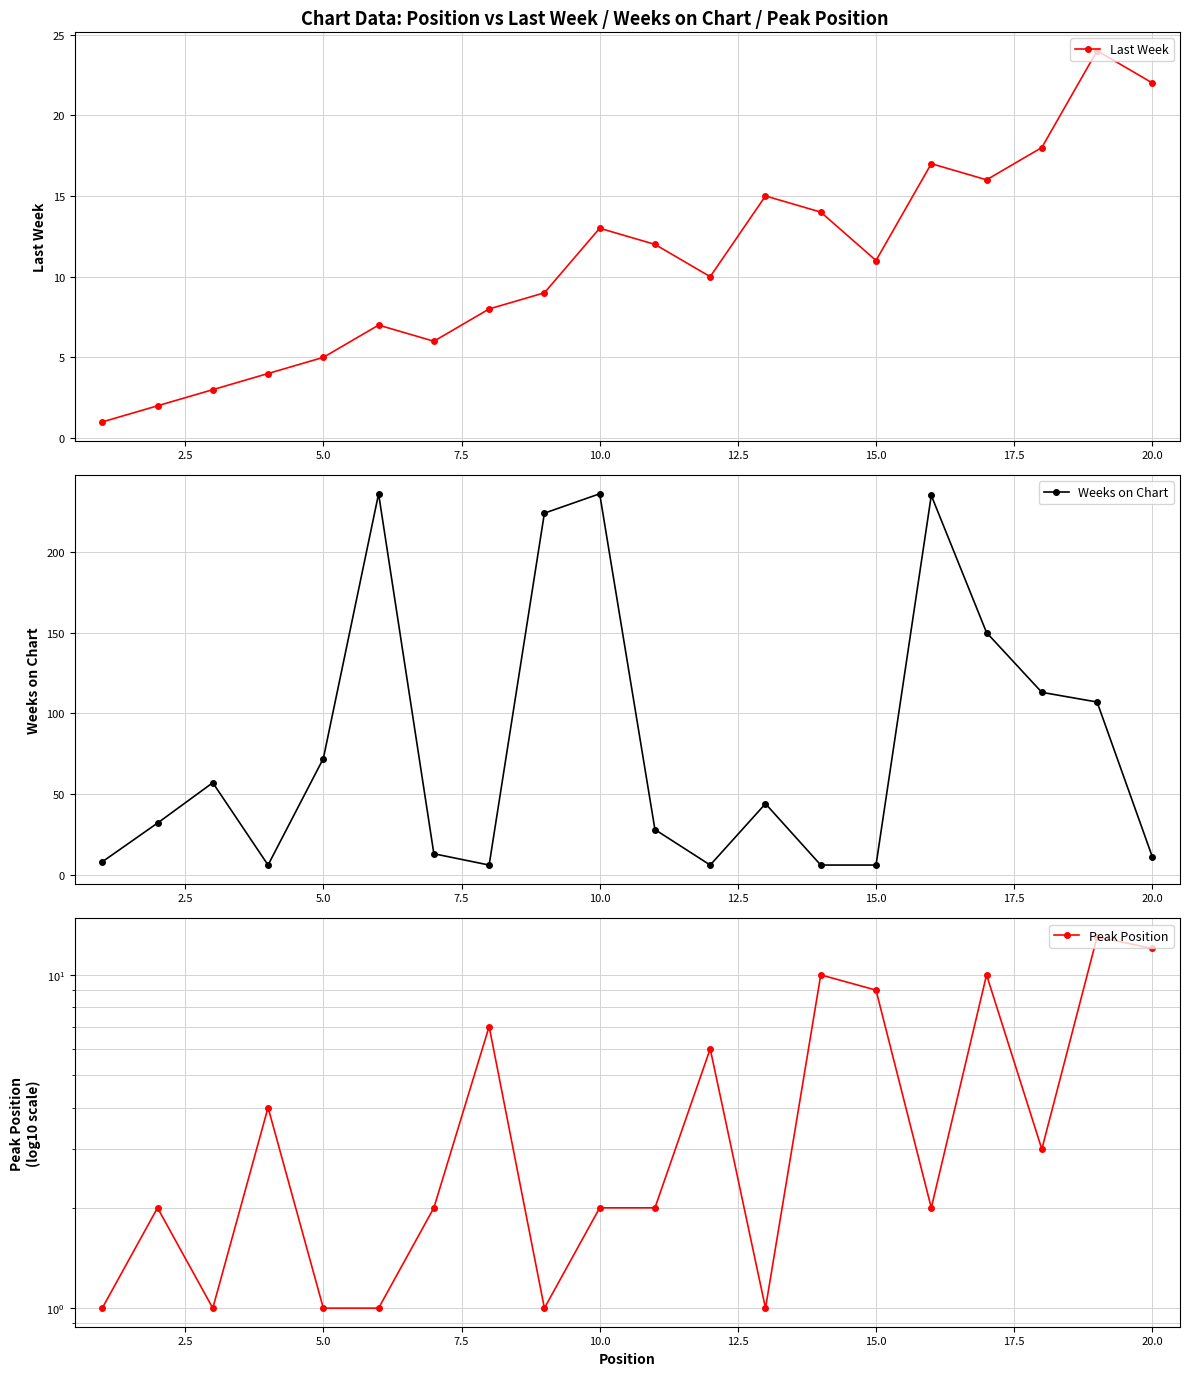

True or false: Last Week has more than 1 interior local peaks.

True